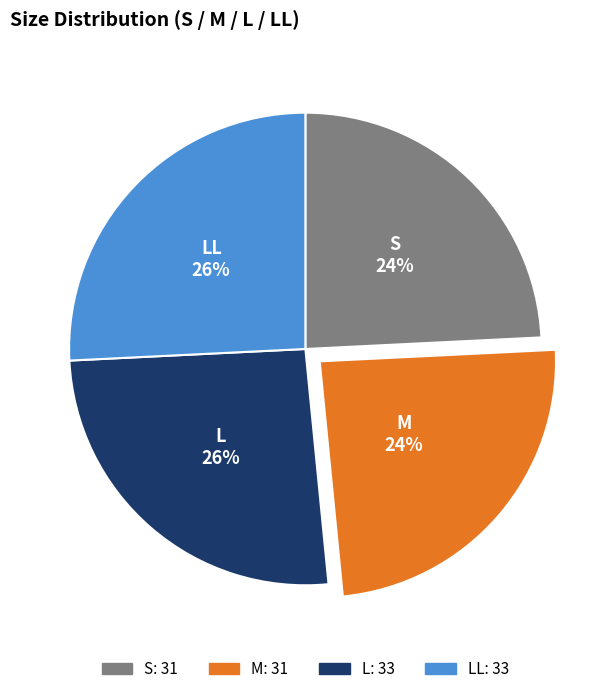

Is there any slice that represents more than half of the pie?

No